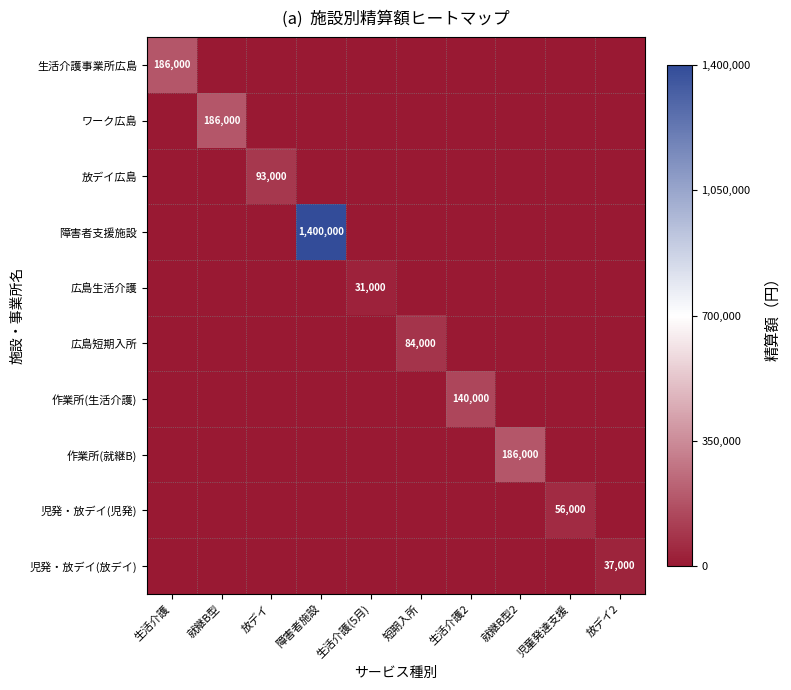

The value of 障害者支援施設 at 障害者施設 is 2099580. True or false?

False